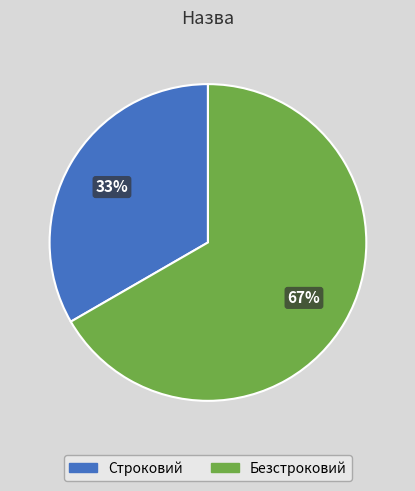

To the nearest percent, what is the combined percentage of Строковий and Безстроковий?

100%